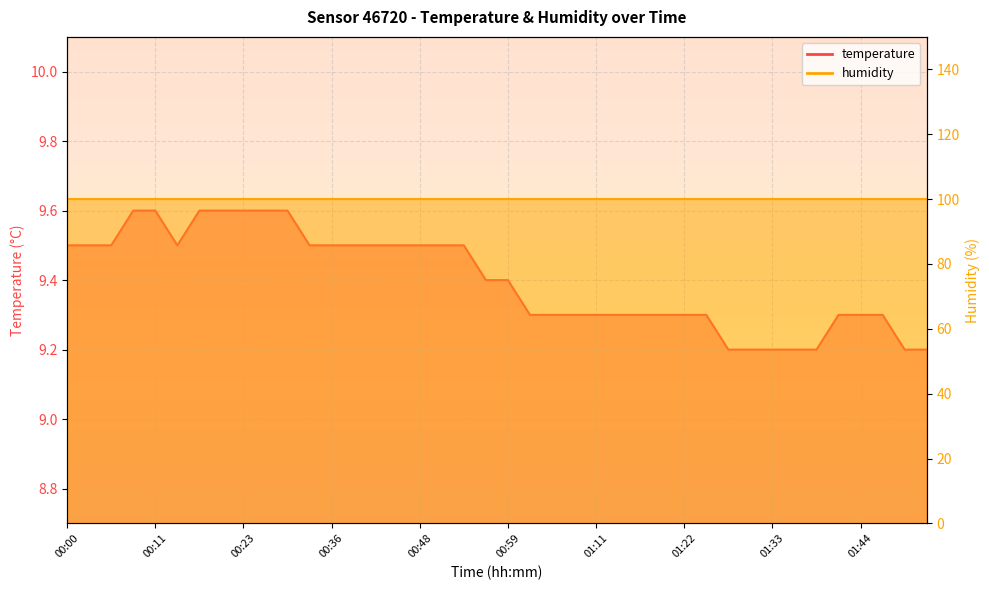

Count the number of categories in the chart.

40